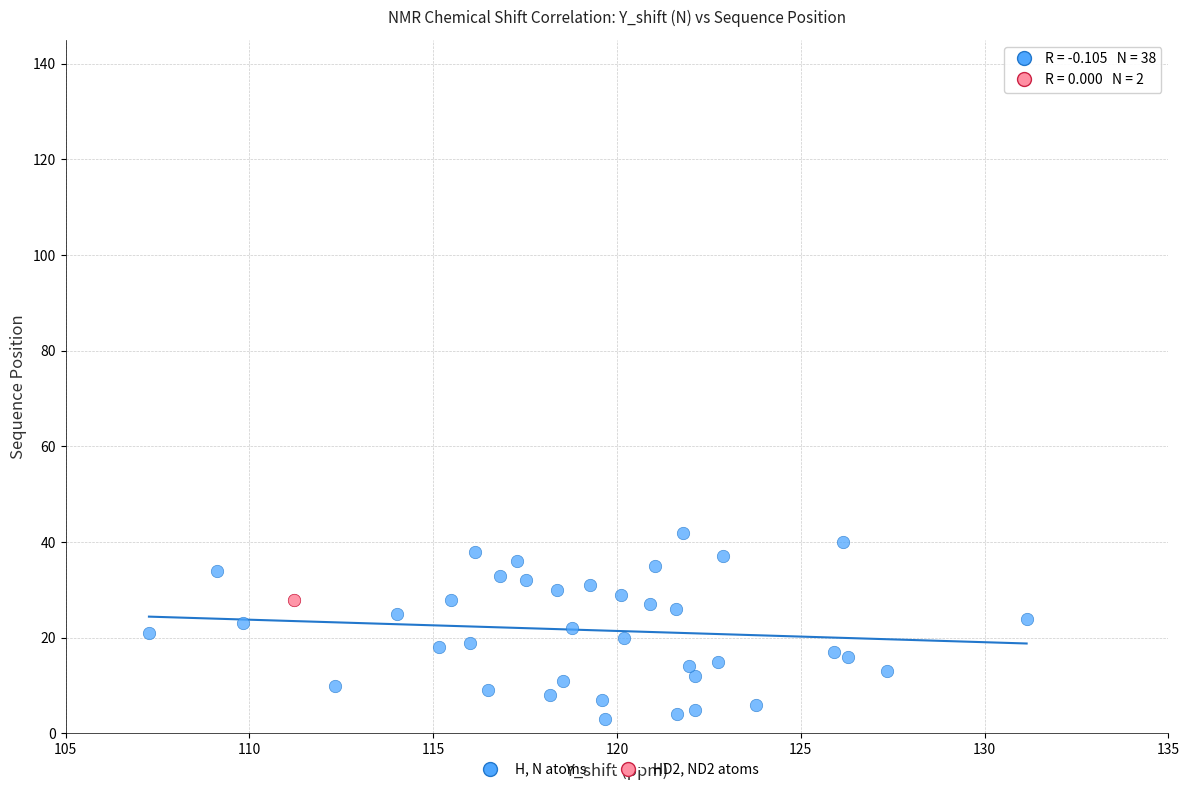

What are all the series names shown in the legend?

H, N atoms, HD2, ND2 atoms